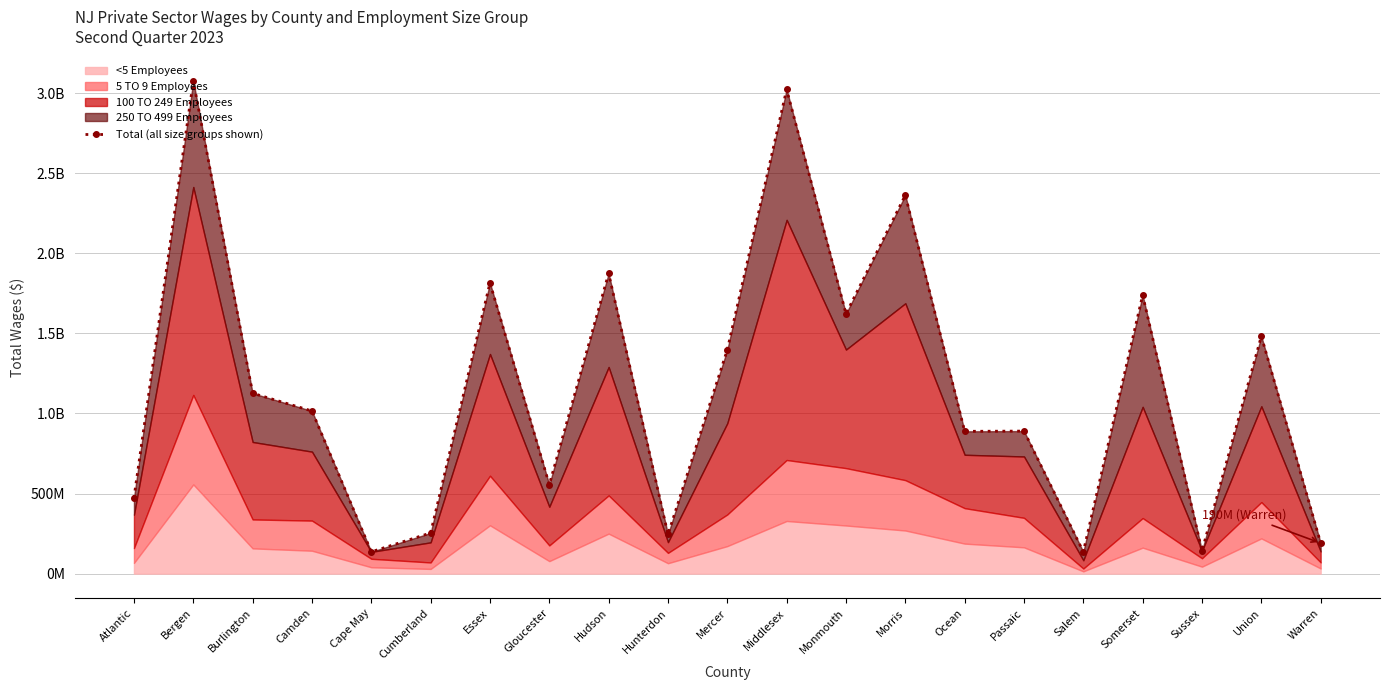

What is the difference between the values at Somerset and Mercer?

340917254